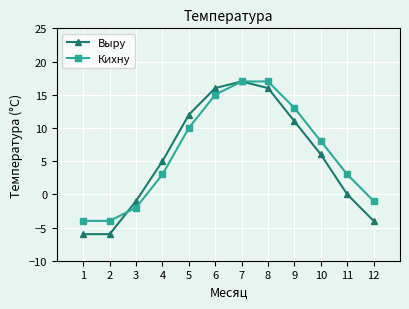

Does the chart display data point markers on the line(s)?

Yes